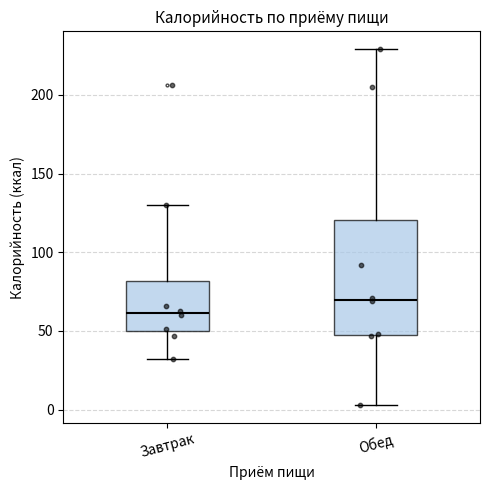

Which box is the tallest, from its lower edge to its upper edge?

Обед